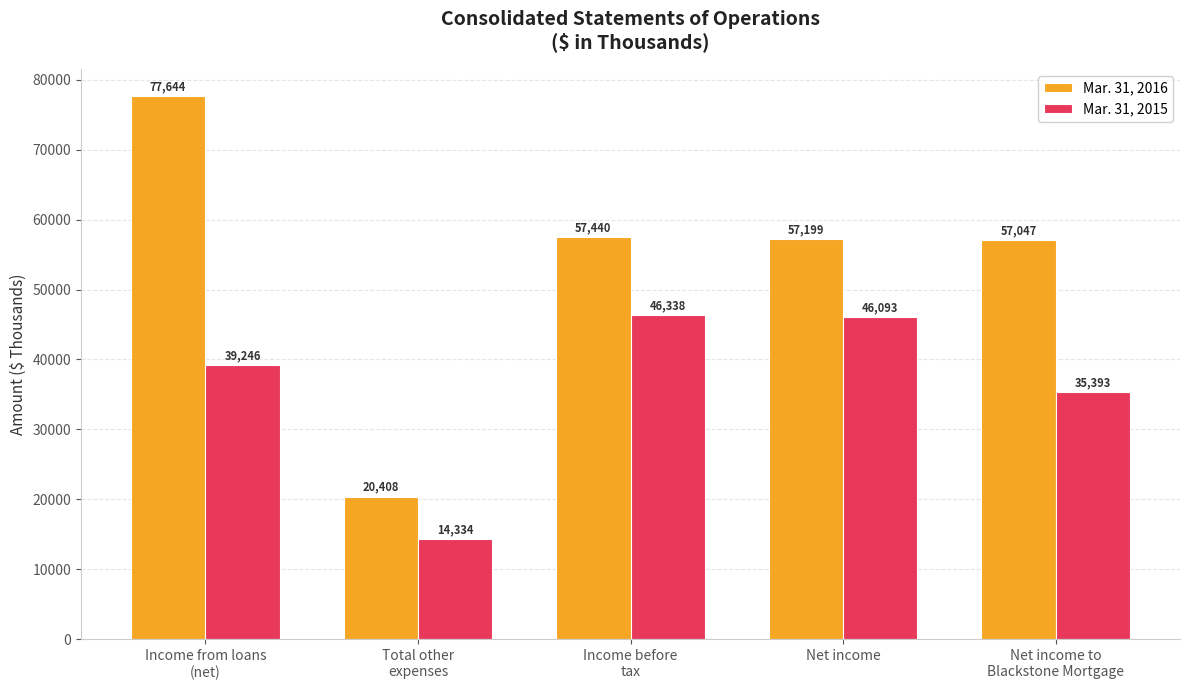

Rank the series by their average value, from highest to lowest.

Mar. 31, 2016, Mar. 31, 2015